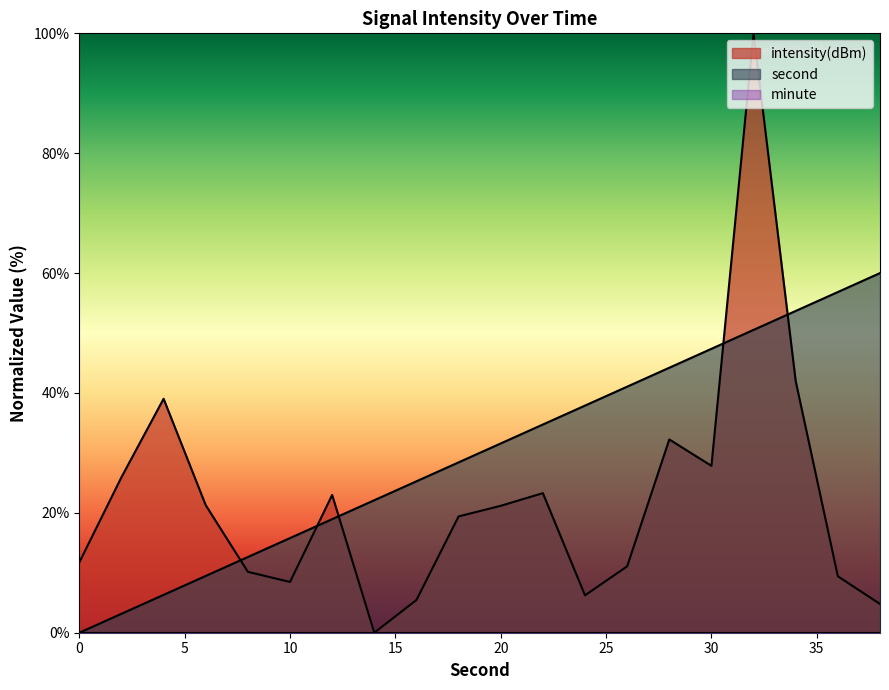

The intensity(dBm) series shows 11.8 at 12. True or false?

False